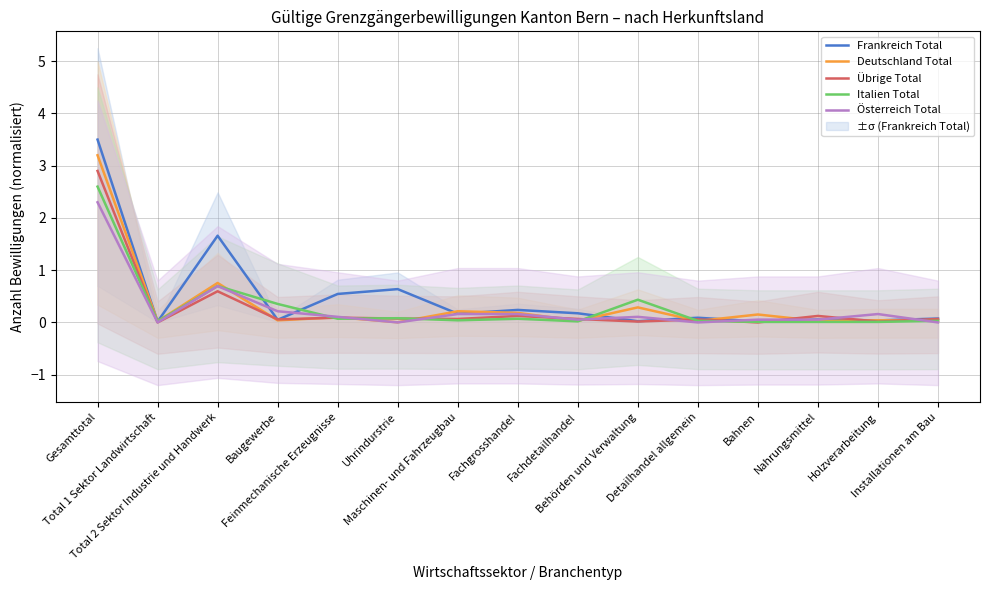

Where is Österreich Total nearest to the value 1?

Total 2 Sektor Industrie und Handwerk